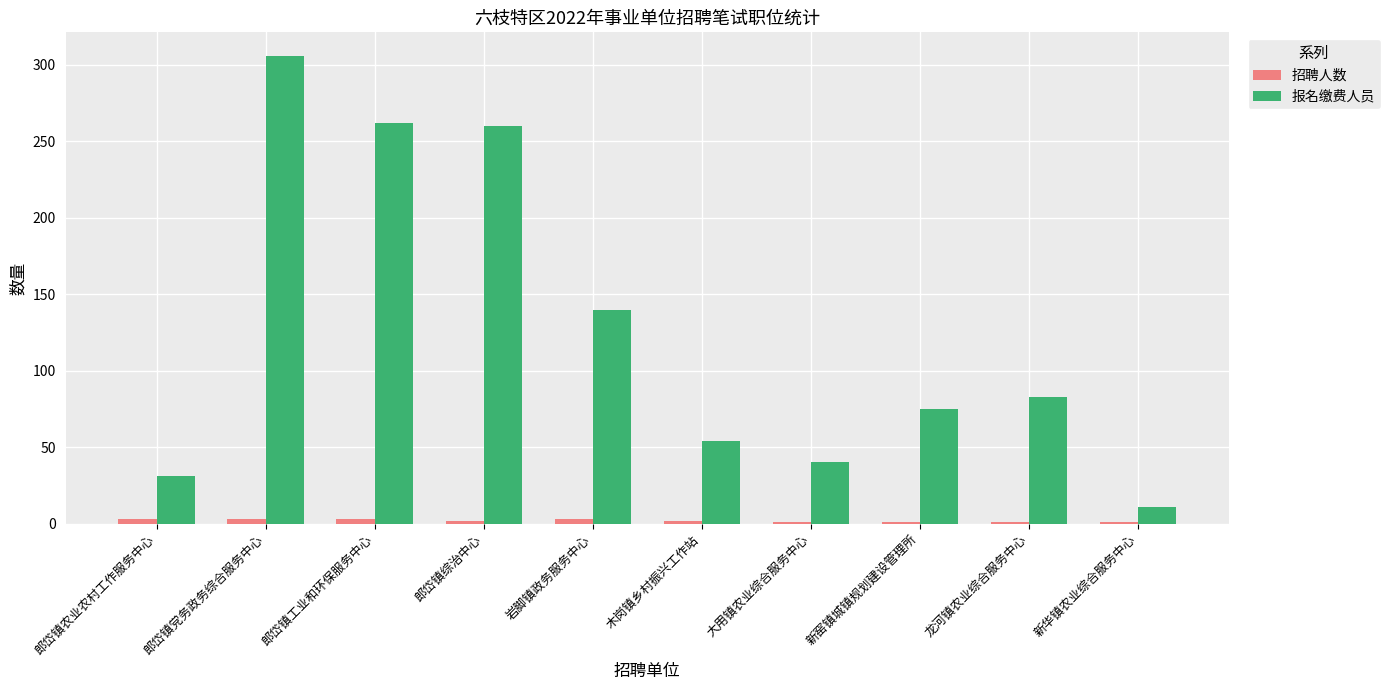

What is the label of the 10th bar from the right?

郎岱镇农业农村工作服务中心